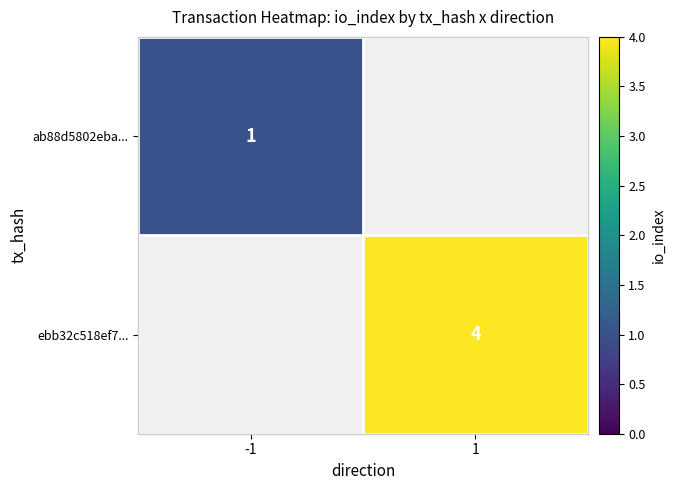

What is the minimum value shown in the chart?

1.0